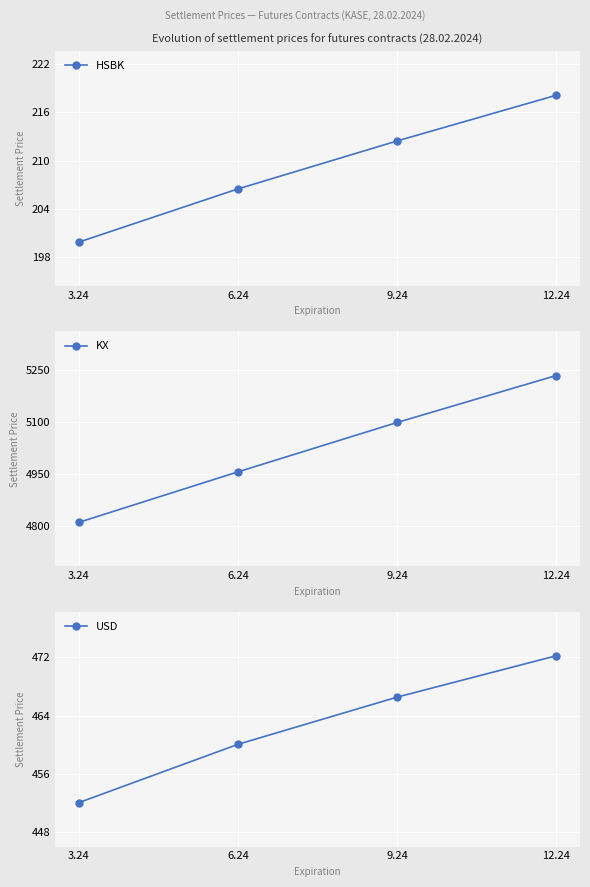

At 12.24, list the series in order from largest to smallest.

KX, USD, HSBK